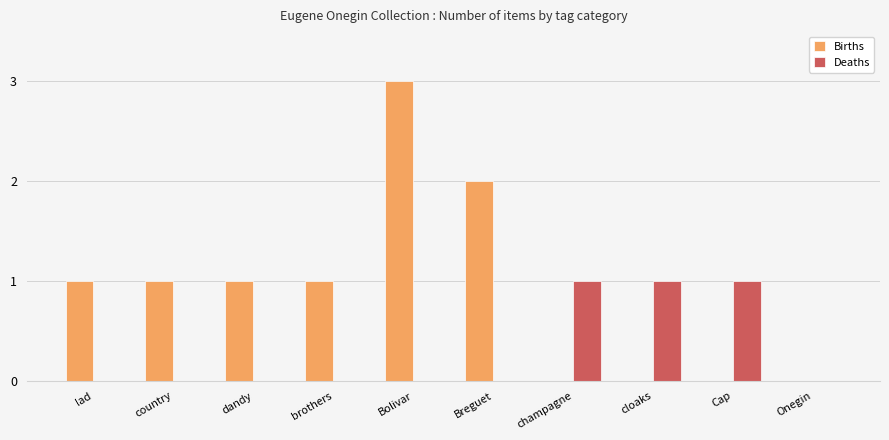

How many categories are shown in the chart?

10